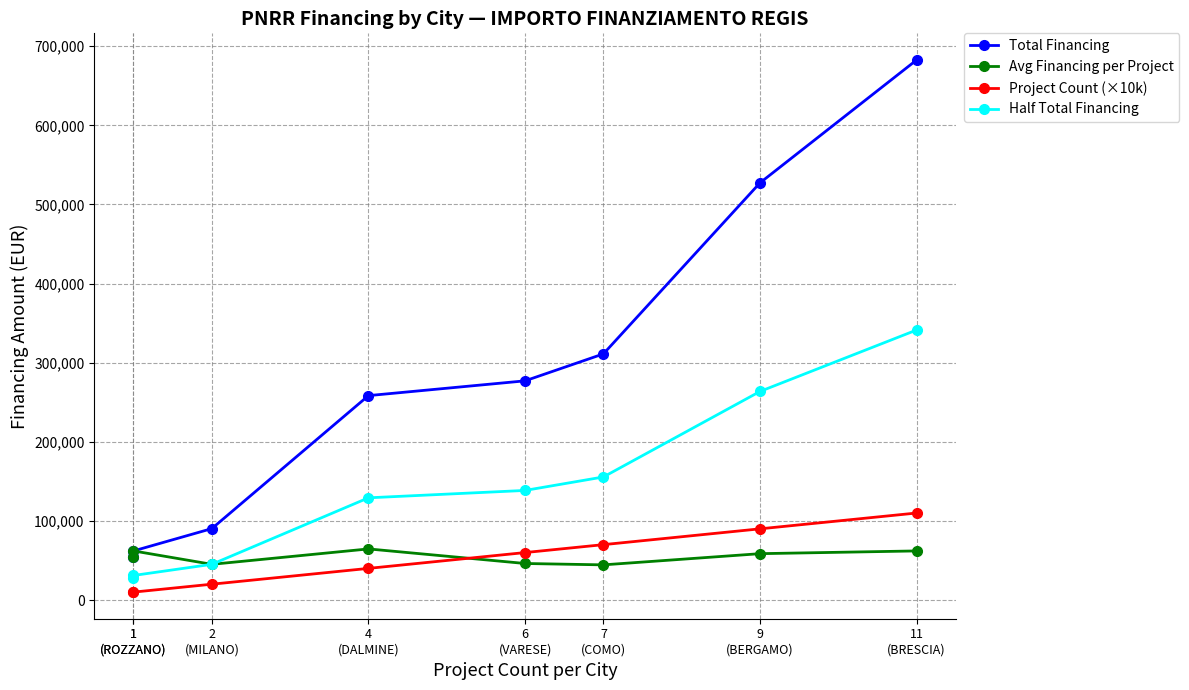

What is the sum of all Avg Financing per Project values?

437659.1